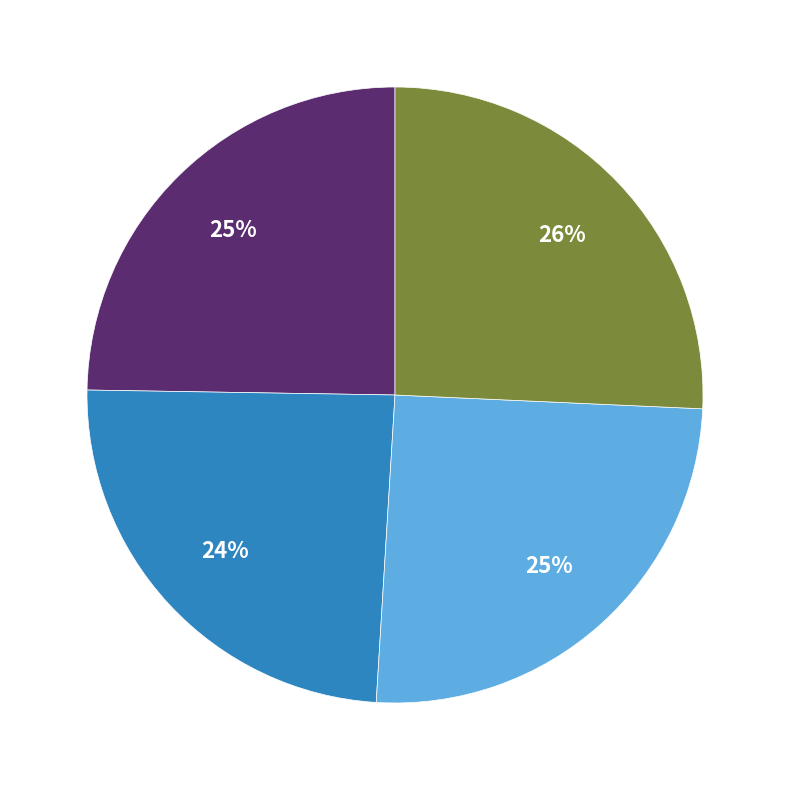

To the nearest percent, what is the average slice percentage?

25%